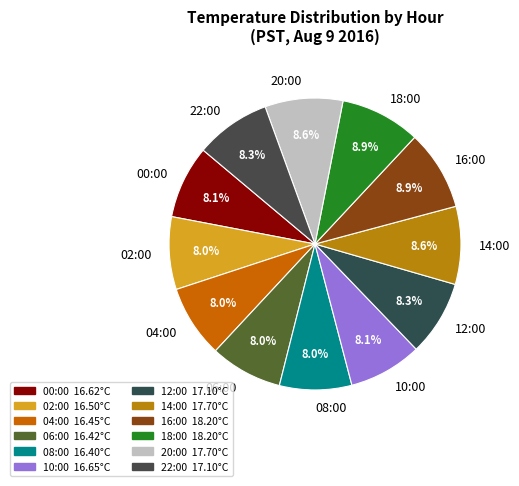

What percentage is NOT represented by 12:00?

91.7%